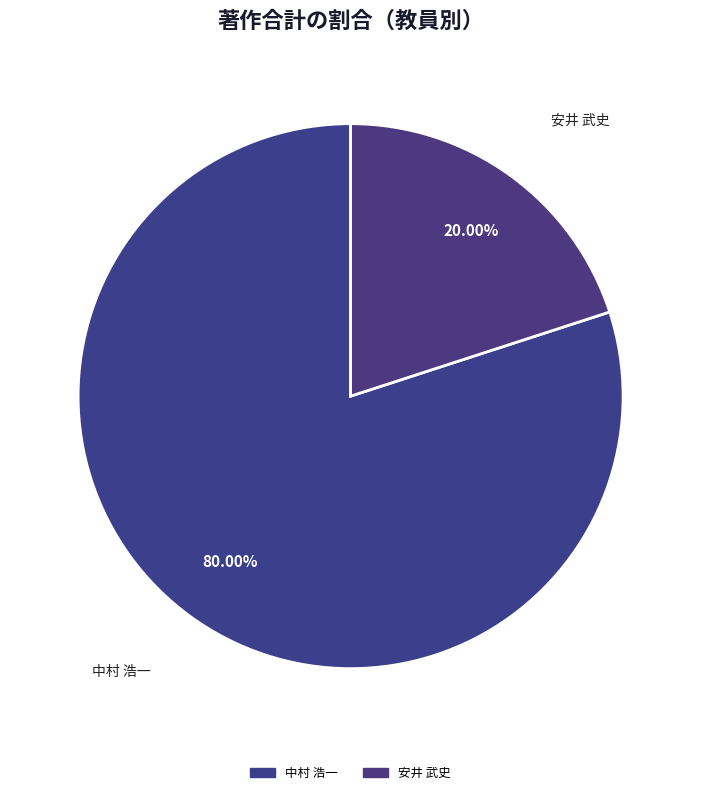

Does any single category account for the majority?

Yes